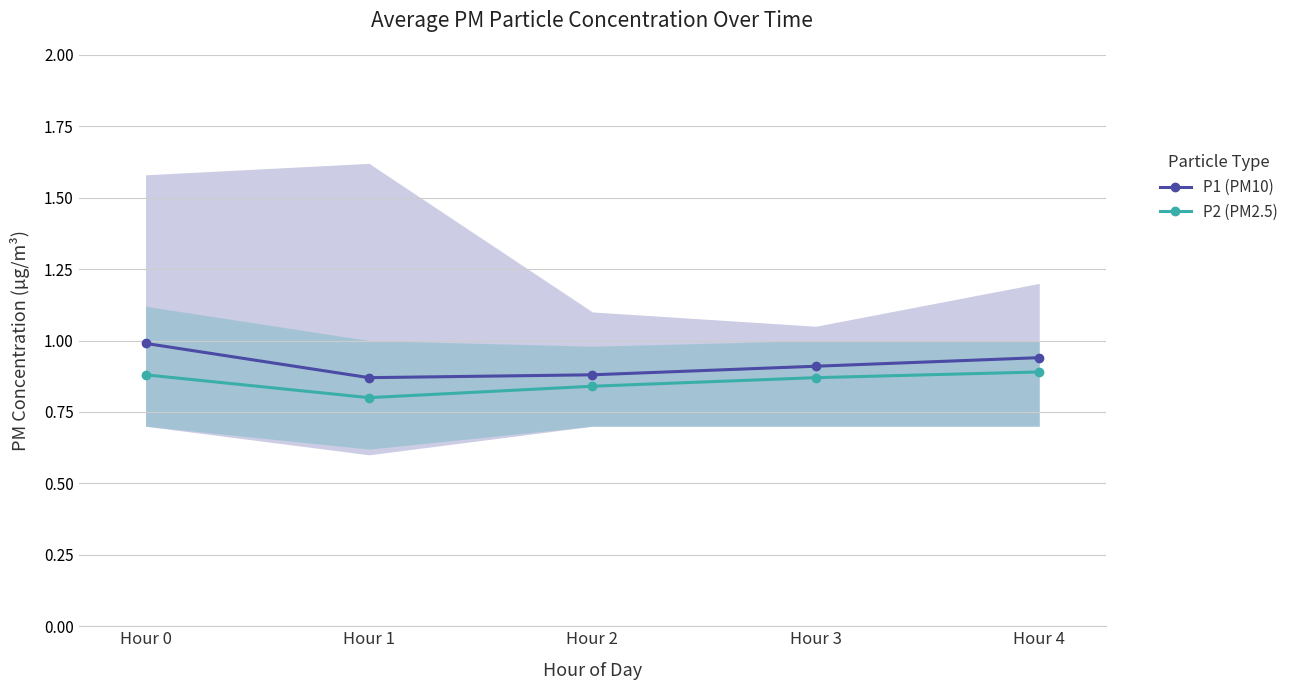

Rank the series by their maximum value, from lowest to highest.

P2 (PM2.5), P1 (PM10)